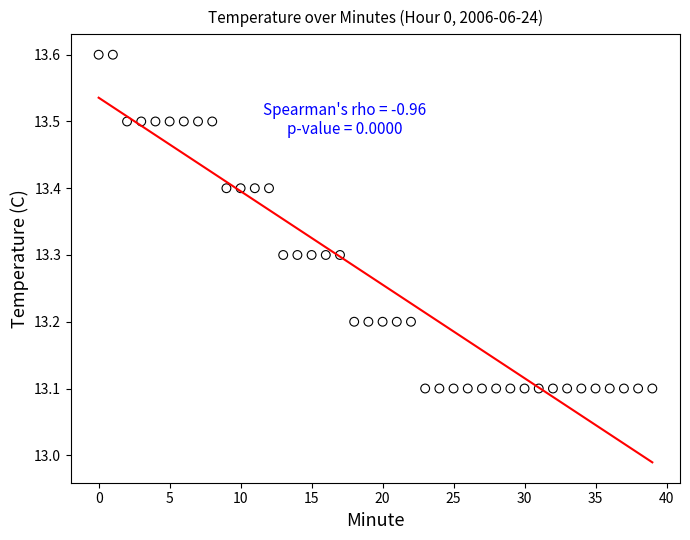

What is the range of Y values (max minus min)?

0.5